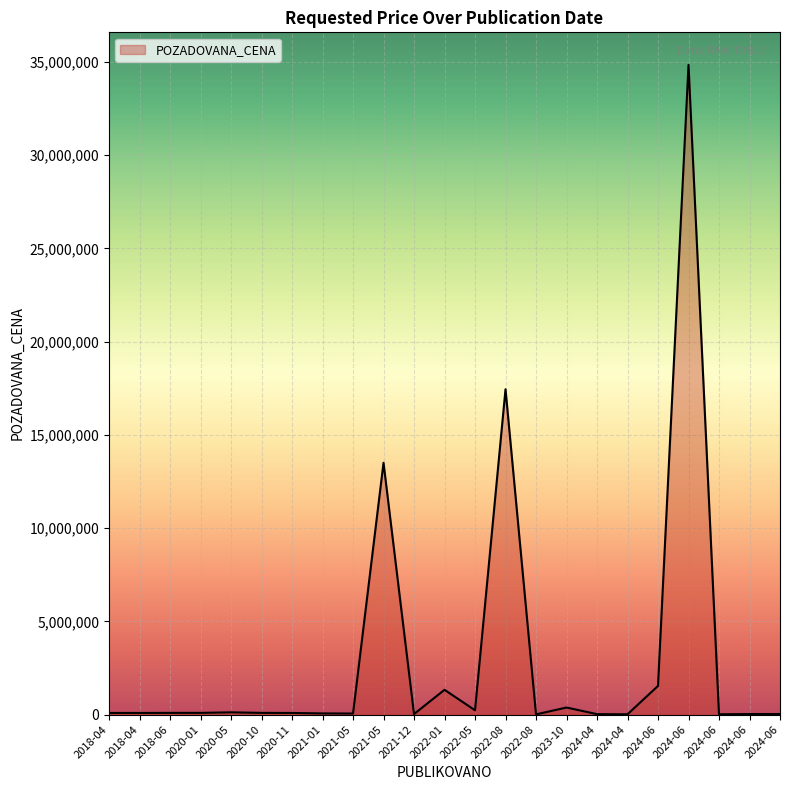

Does the chart display data point markers on the line(s)?

No